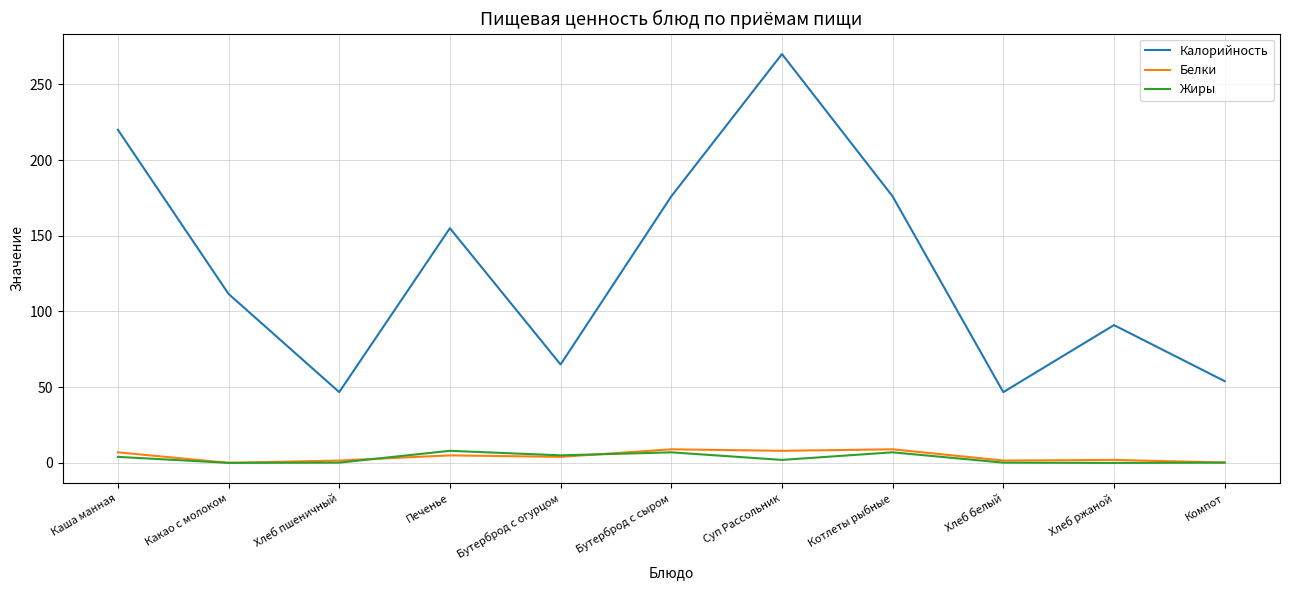

True or false: Калорийность and Жиры intersect in this chart.

False